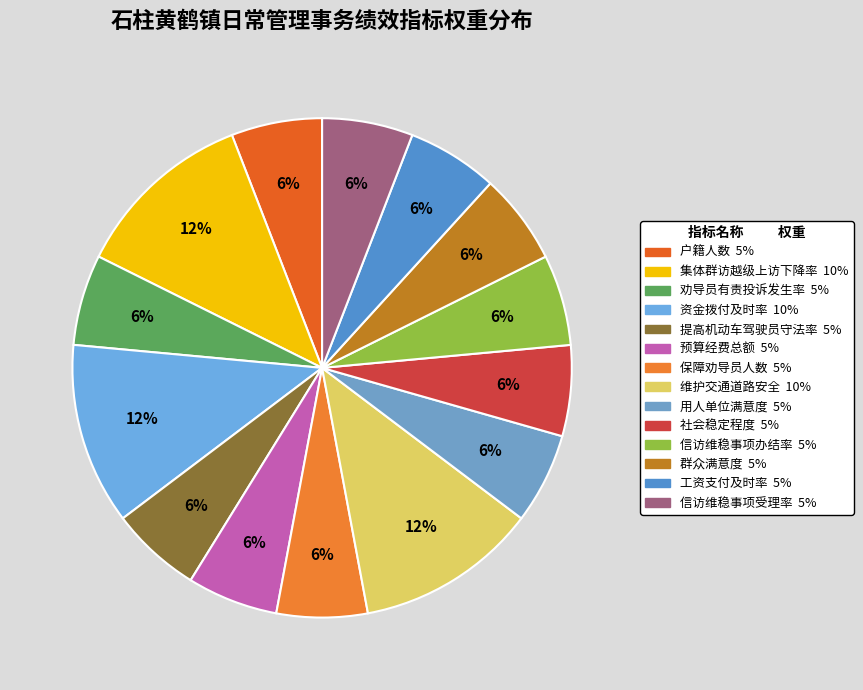

To the nearest percent, what portion does 集体群访越级上访下降率 represent?

12%